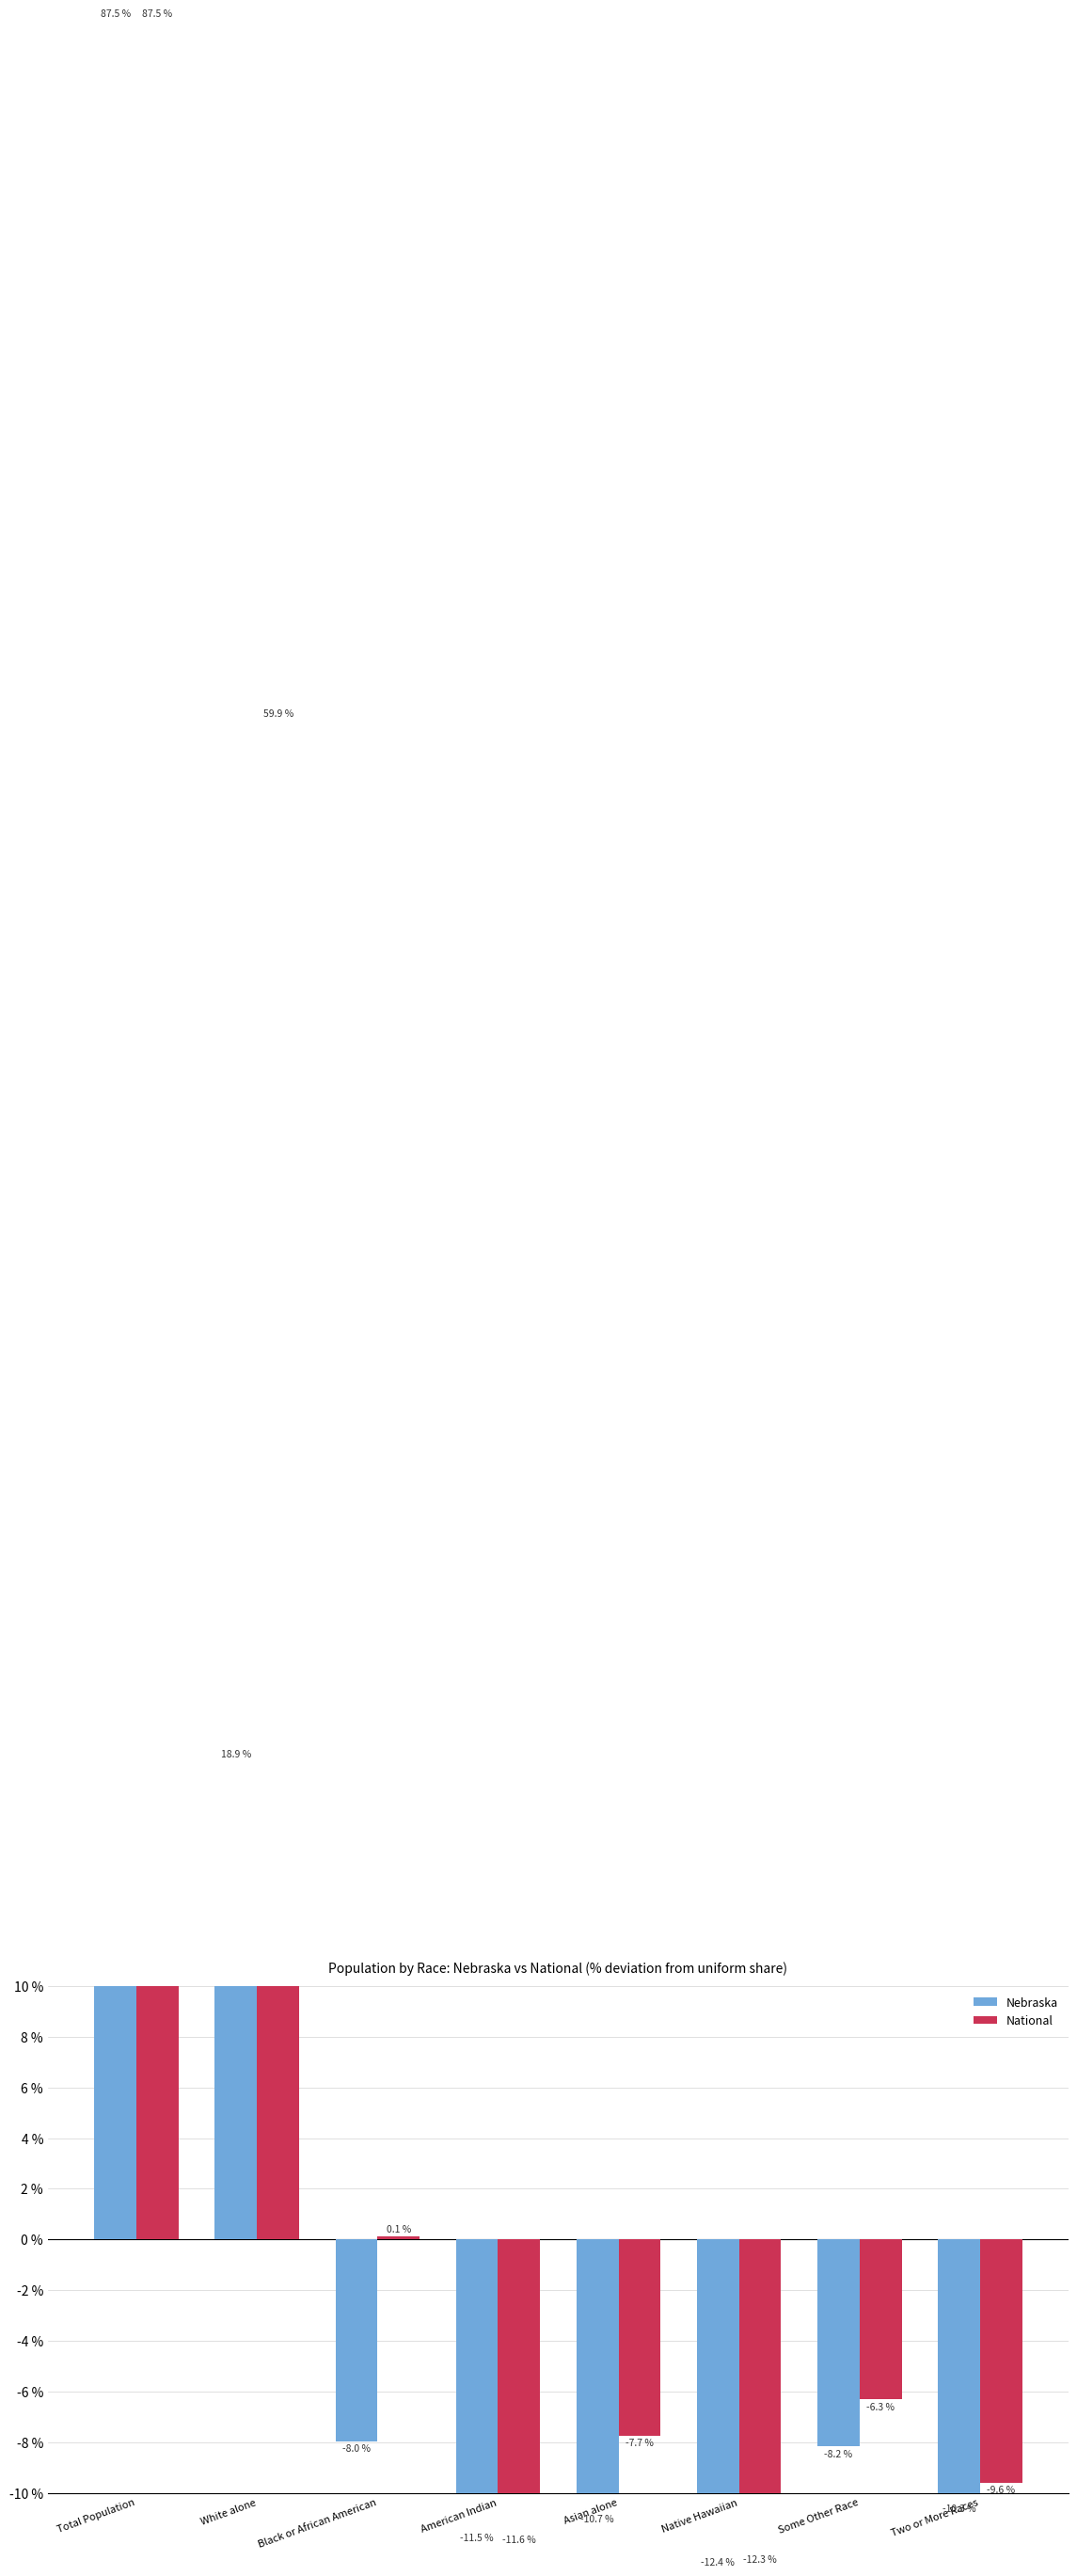

Which label corresponds to the smallest value in the chart?

Native Hawaiian